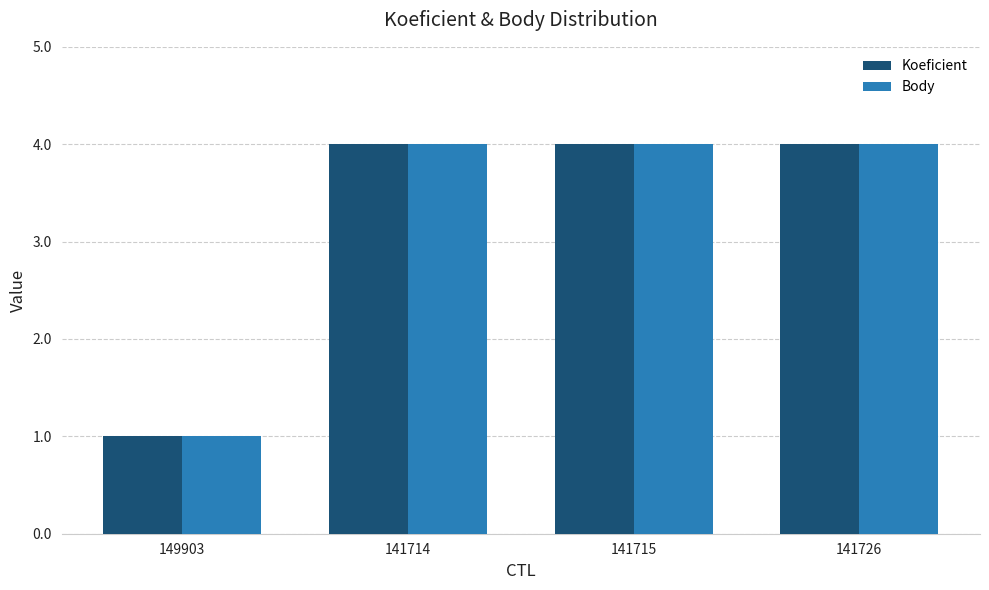

What is the maximum value shown in the chart?

4